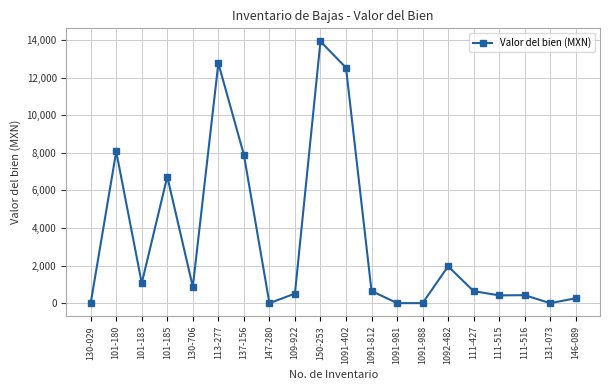

At which label is the value closest to 6960?

101-185